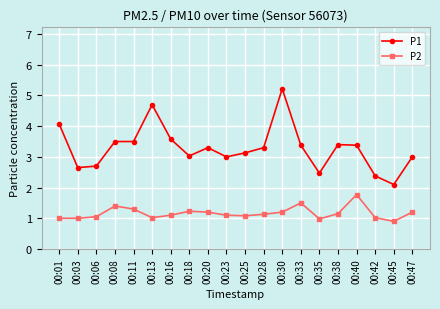

How many distinct data groups are displayed?

2